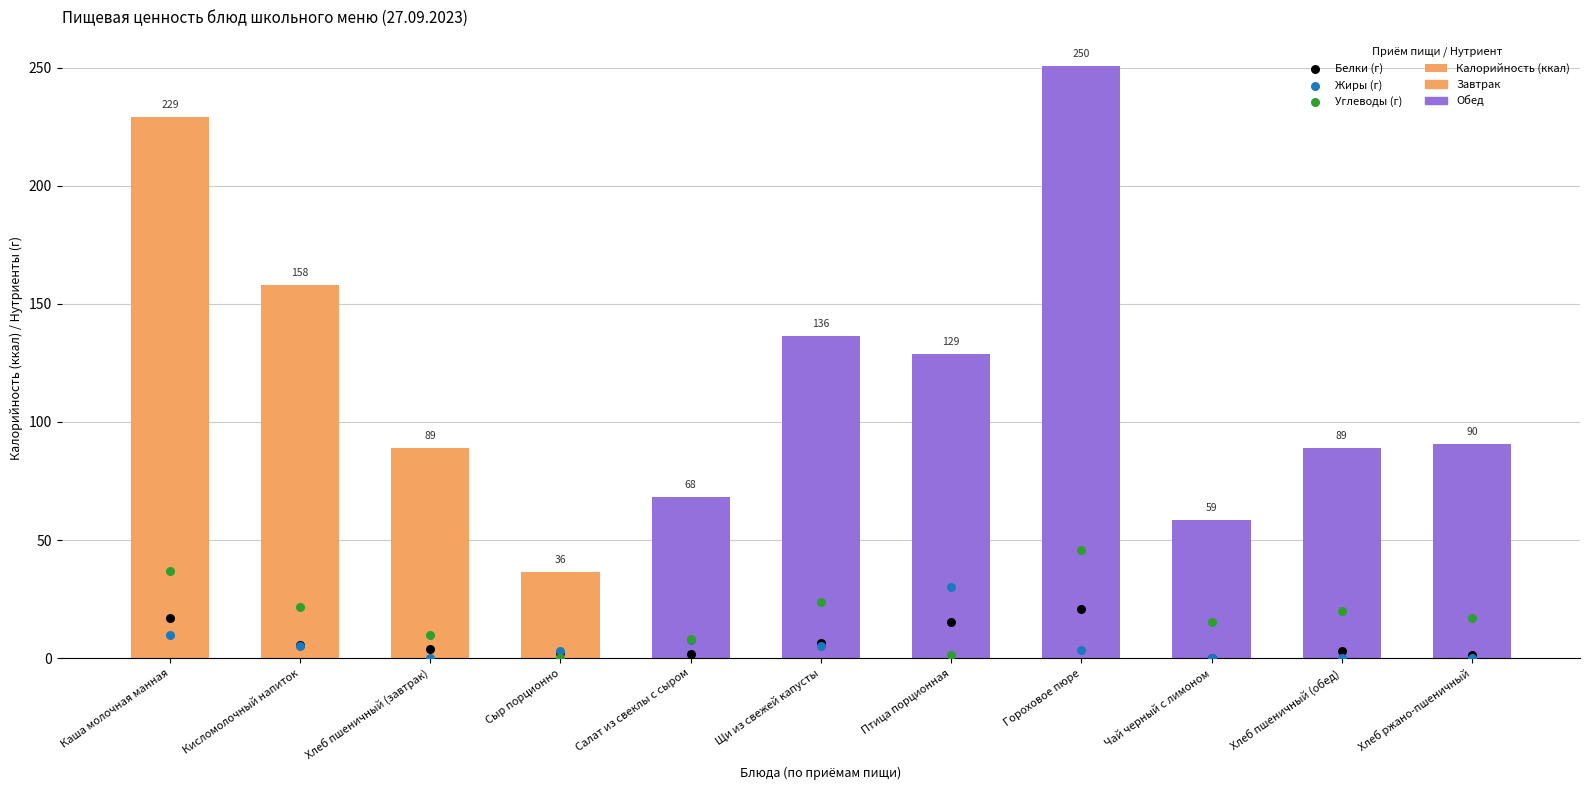

Which series has the largest total across all categories?

Калорийность (ккал)